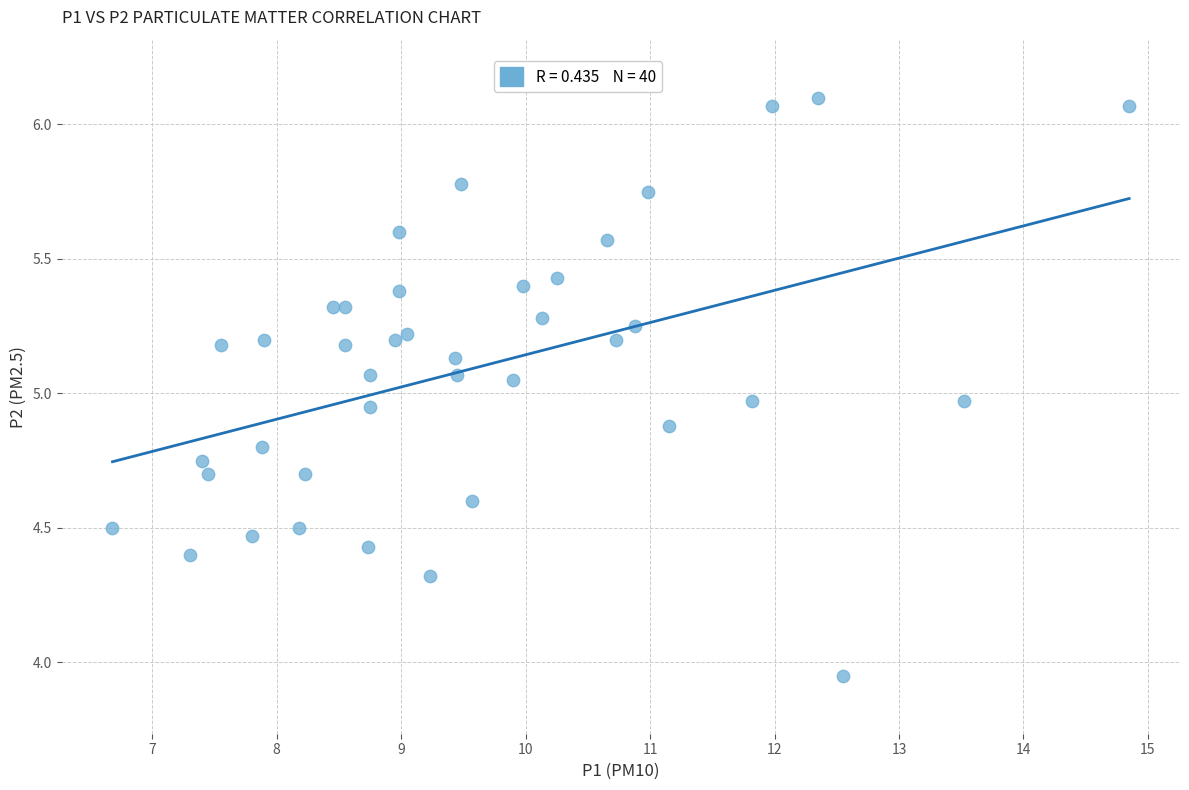

How many data points are displayed?

40